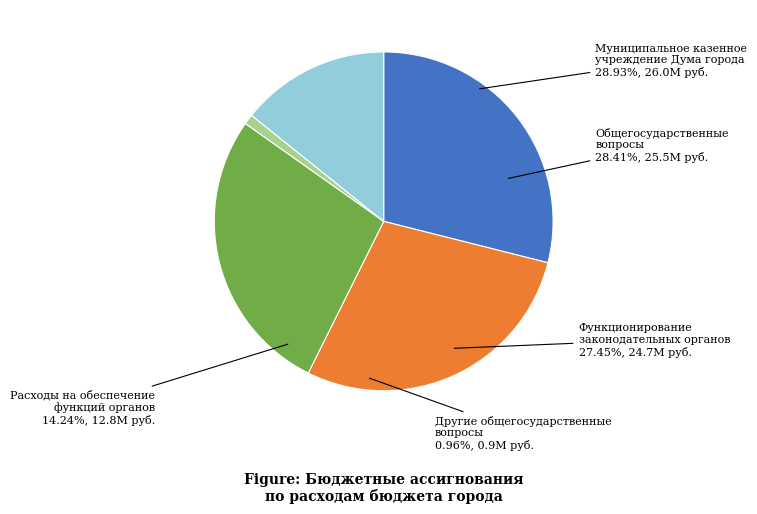

Which has a higher value, Расходы на обеспечение функций органов or Муниципальное казенное учреждение Дума города?

Муниципальное казенное учреждение Дума города